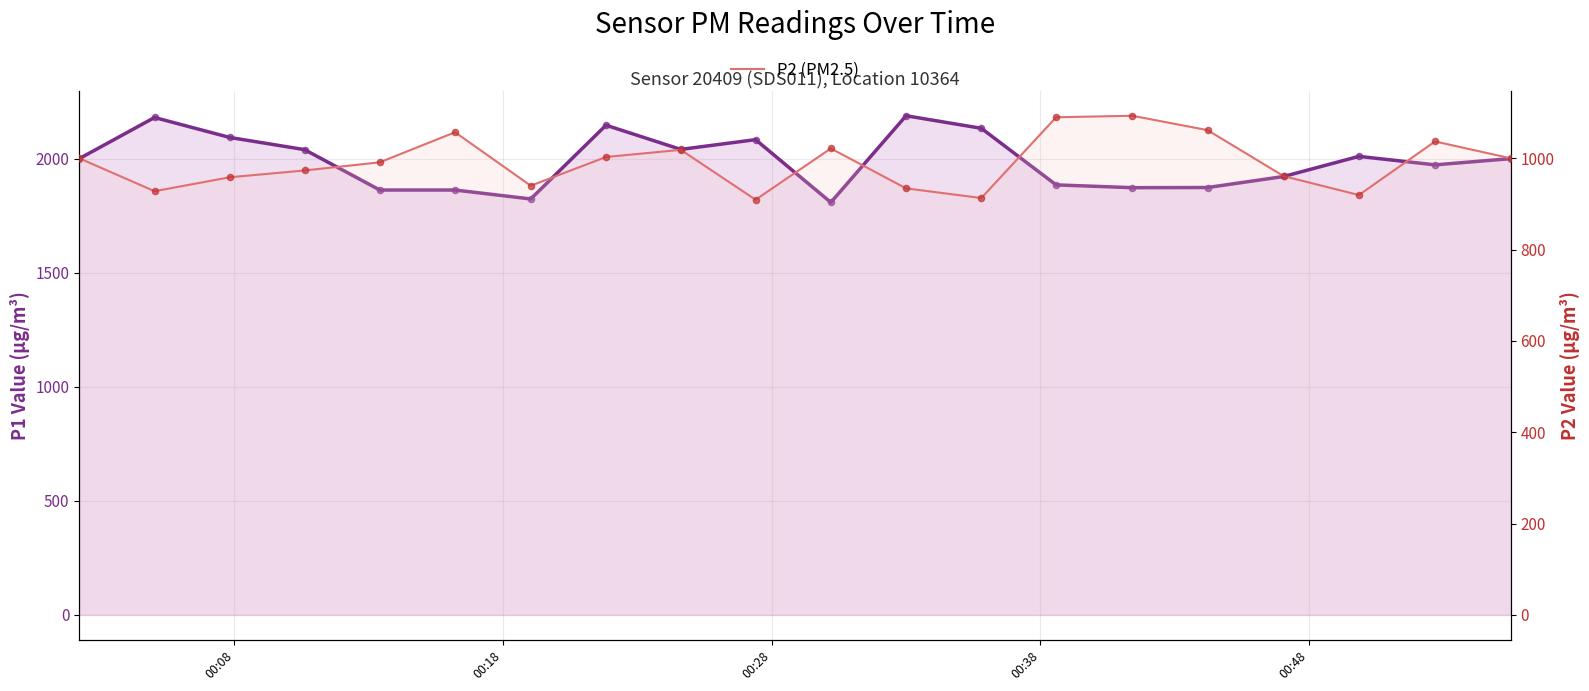

Which series contains the highest Y value?

P1 (PM10)